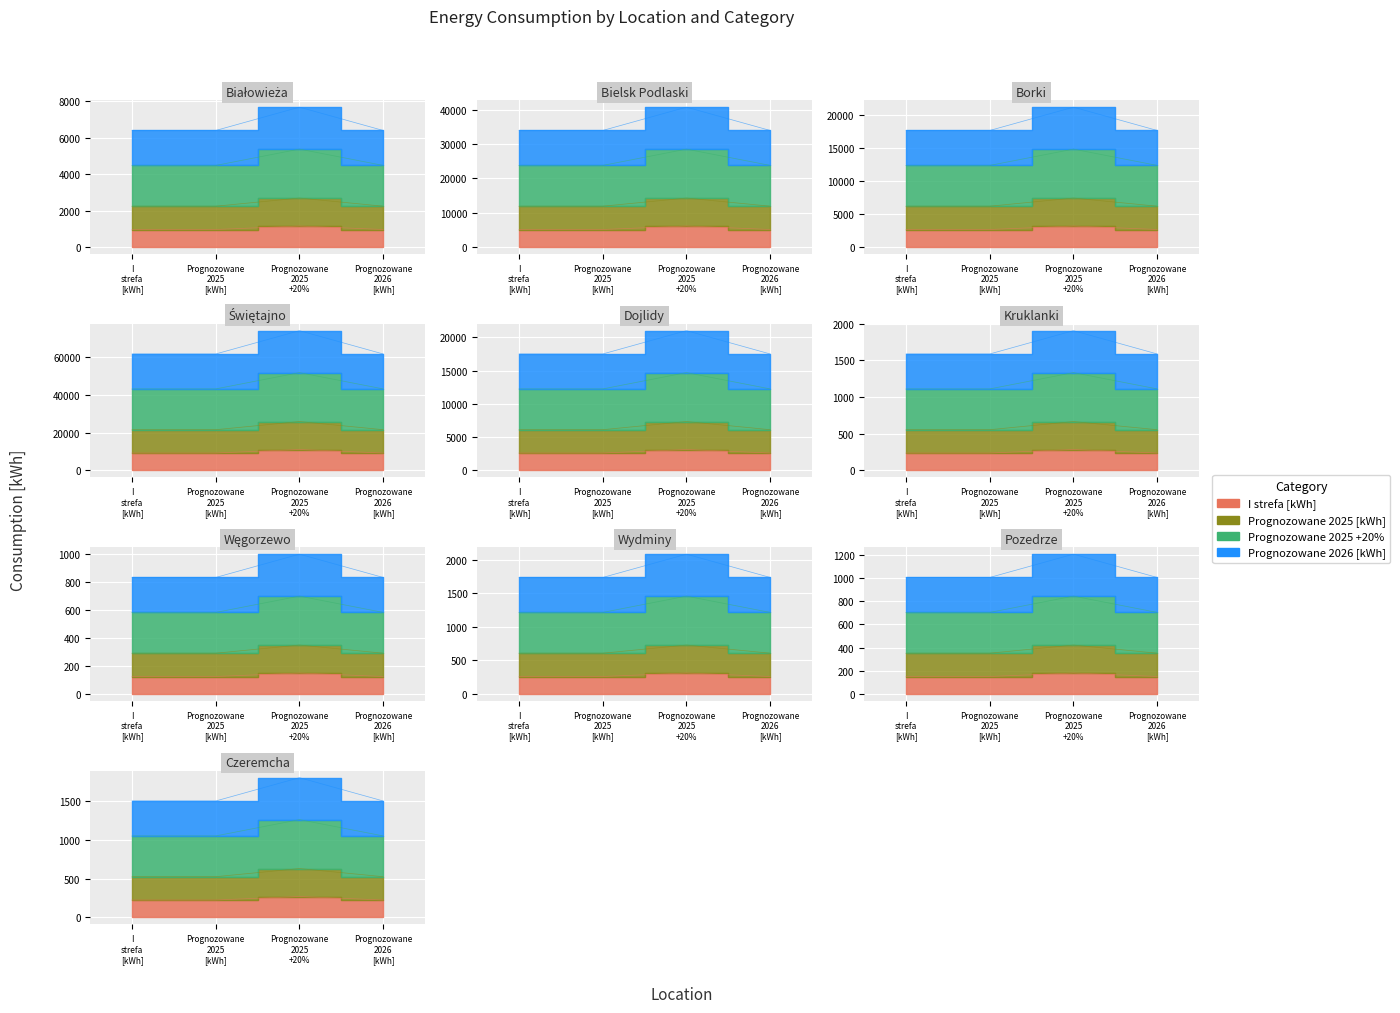

Which category has the lowest value in the Prognozowane 2025 [kWh] series?

Węgorzewo